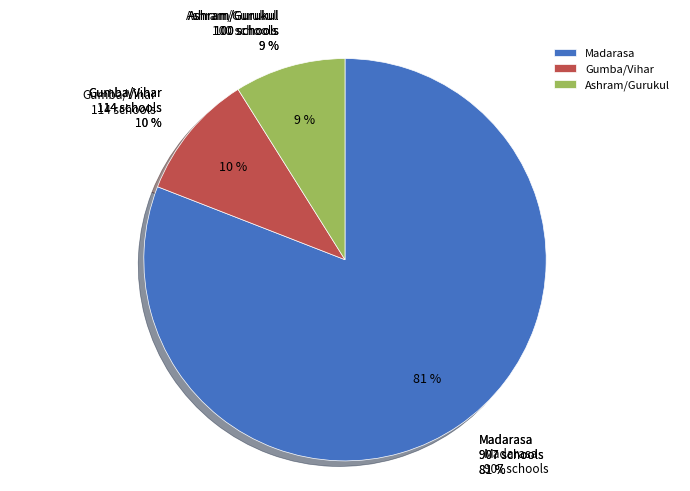

How many segments does this pie chart have?

3